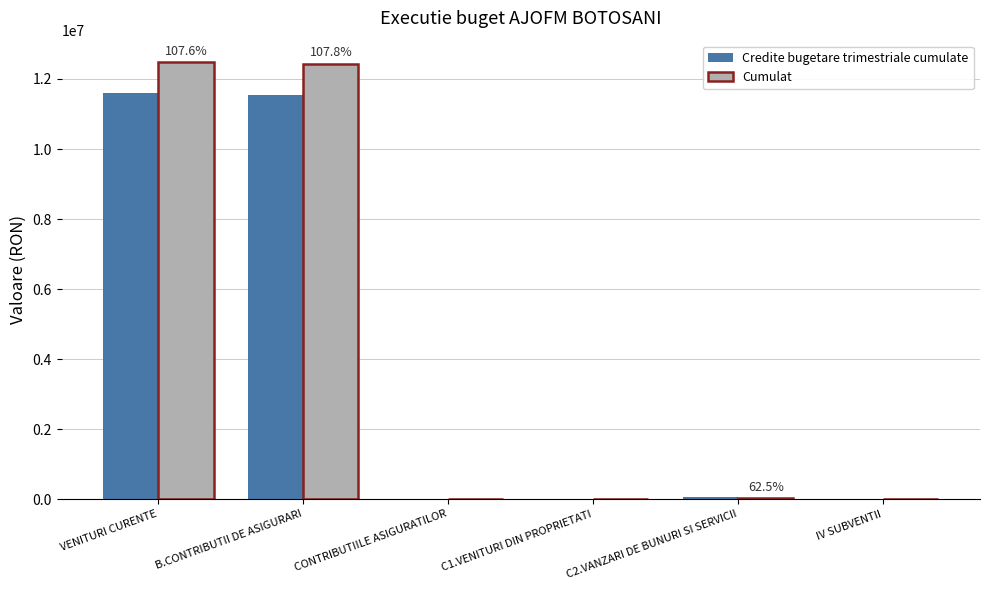

Which series has the widest spread of values?

Cumulat